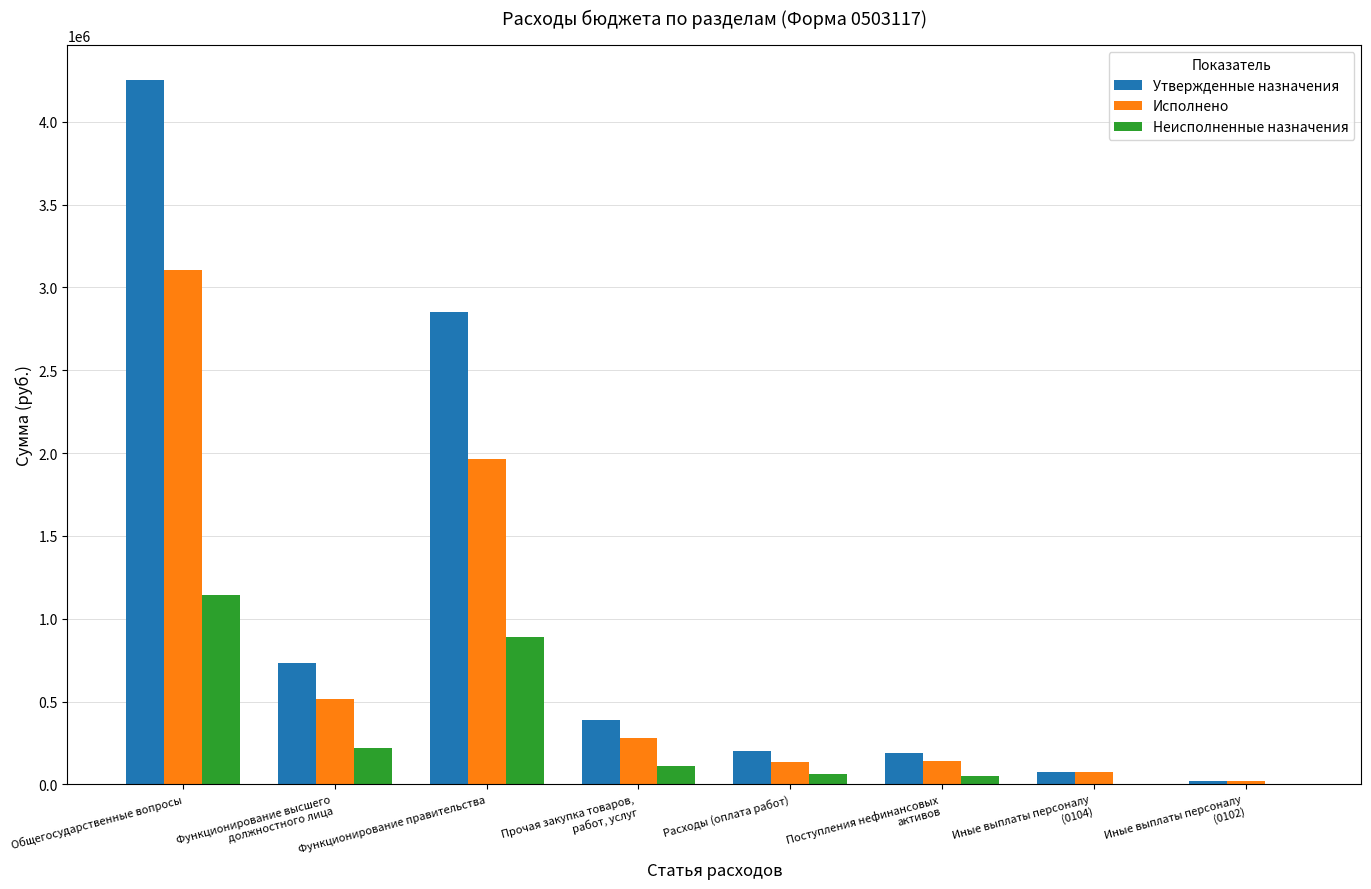

At which category is the sum across all series the highest?

Общегосударственные вопросы